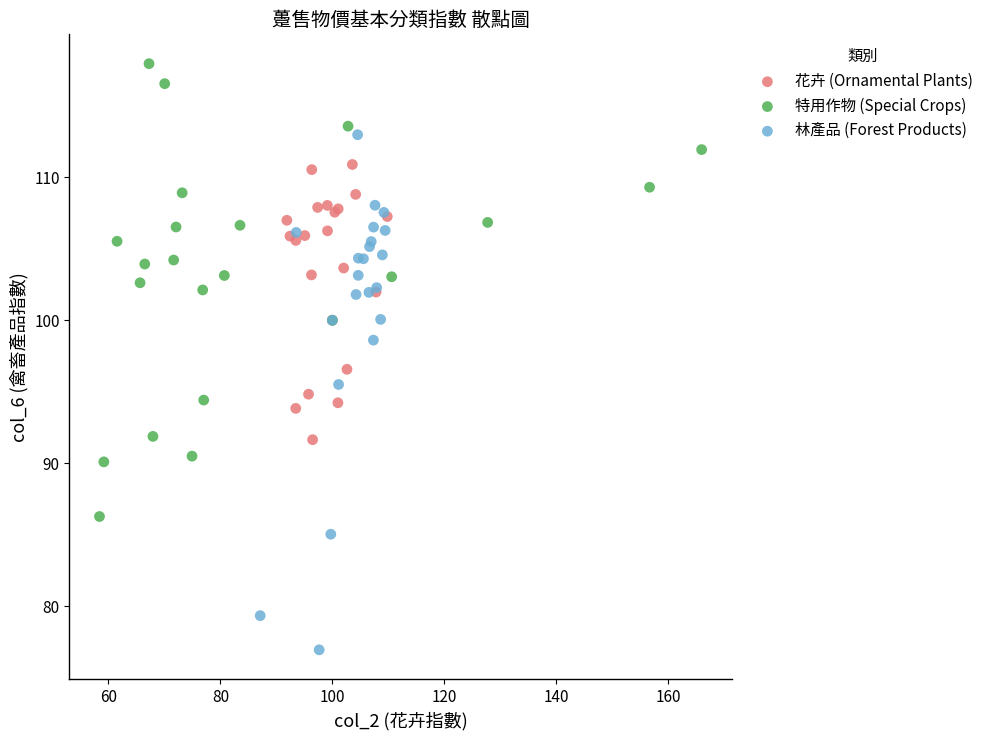

Which series reaches the minimum Y coordinate?

林產品 (Forest Products)